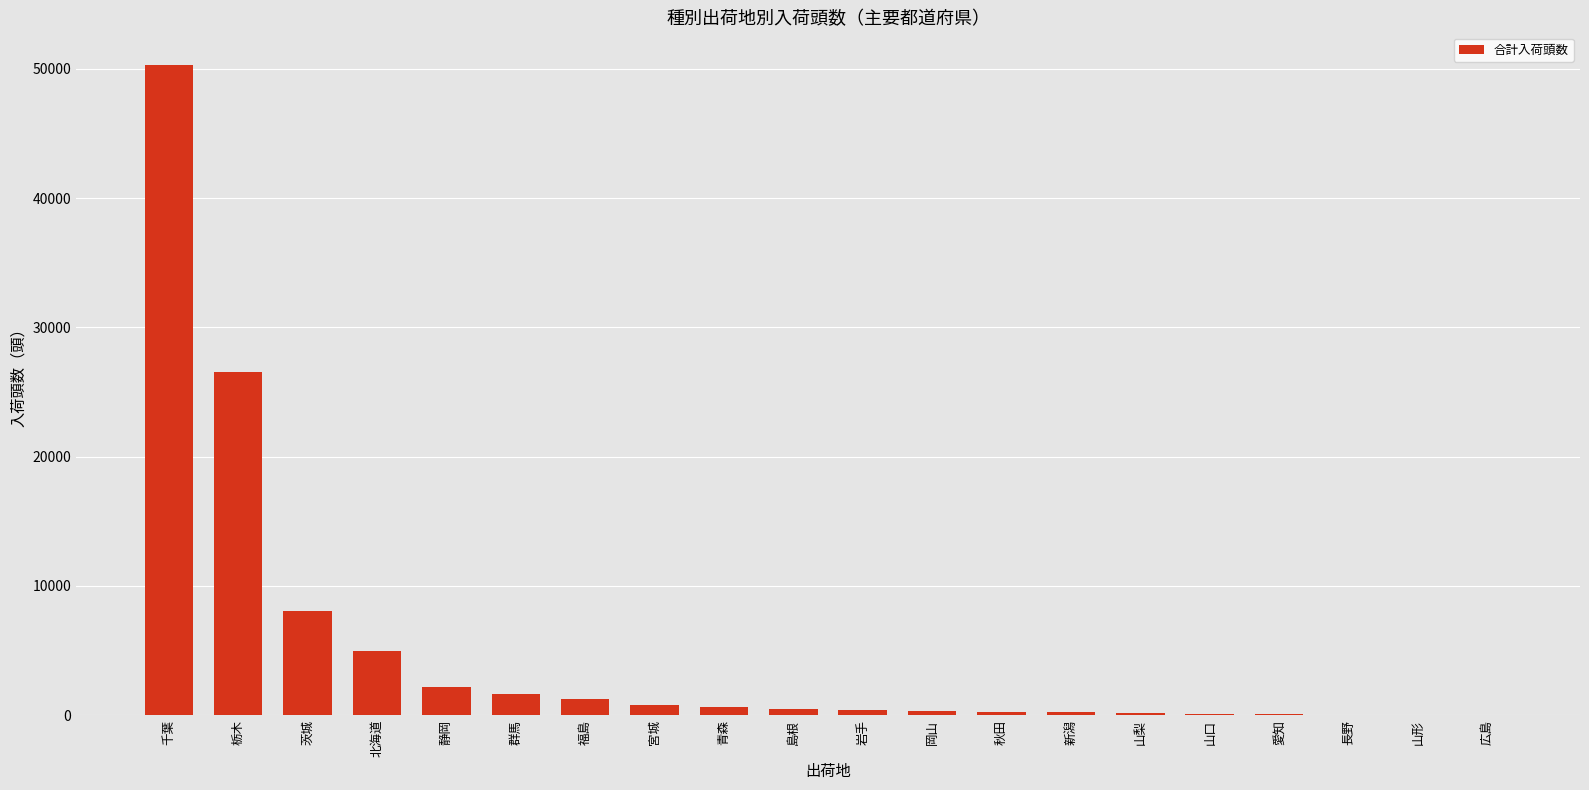

What is the sum of the values at 福島 and 山梨?

1440